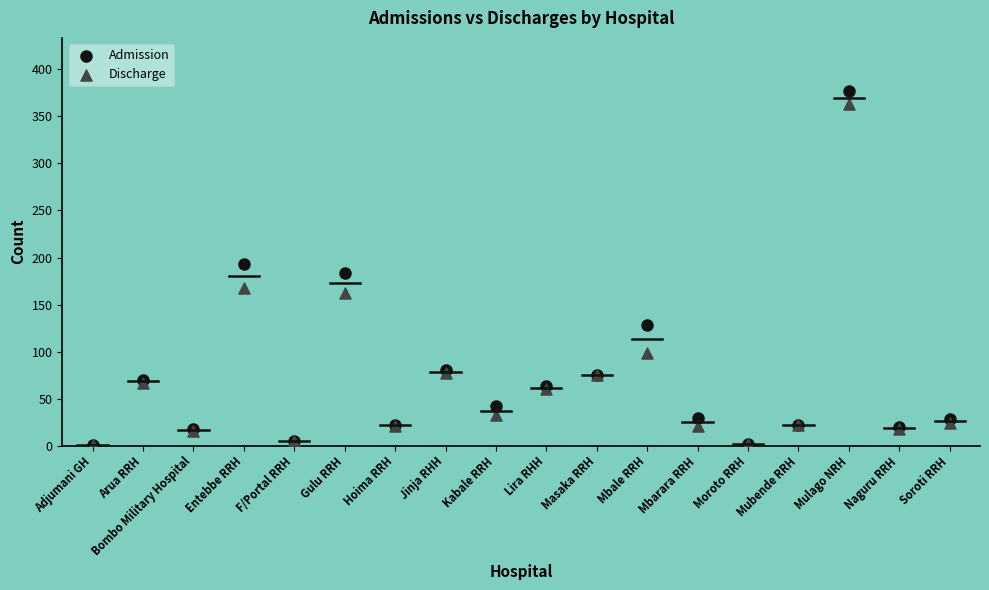

Which series has the widest spread of Y values?

Admission